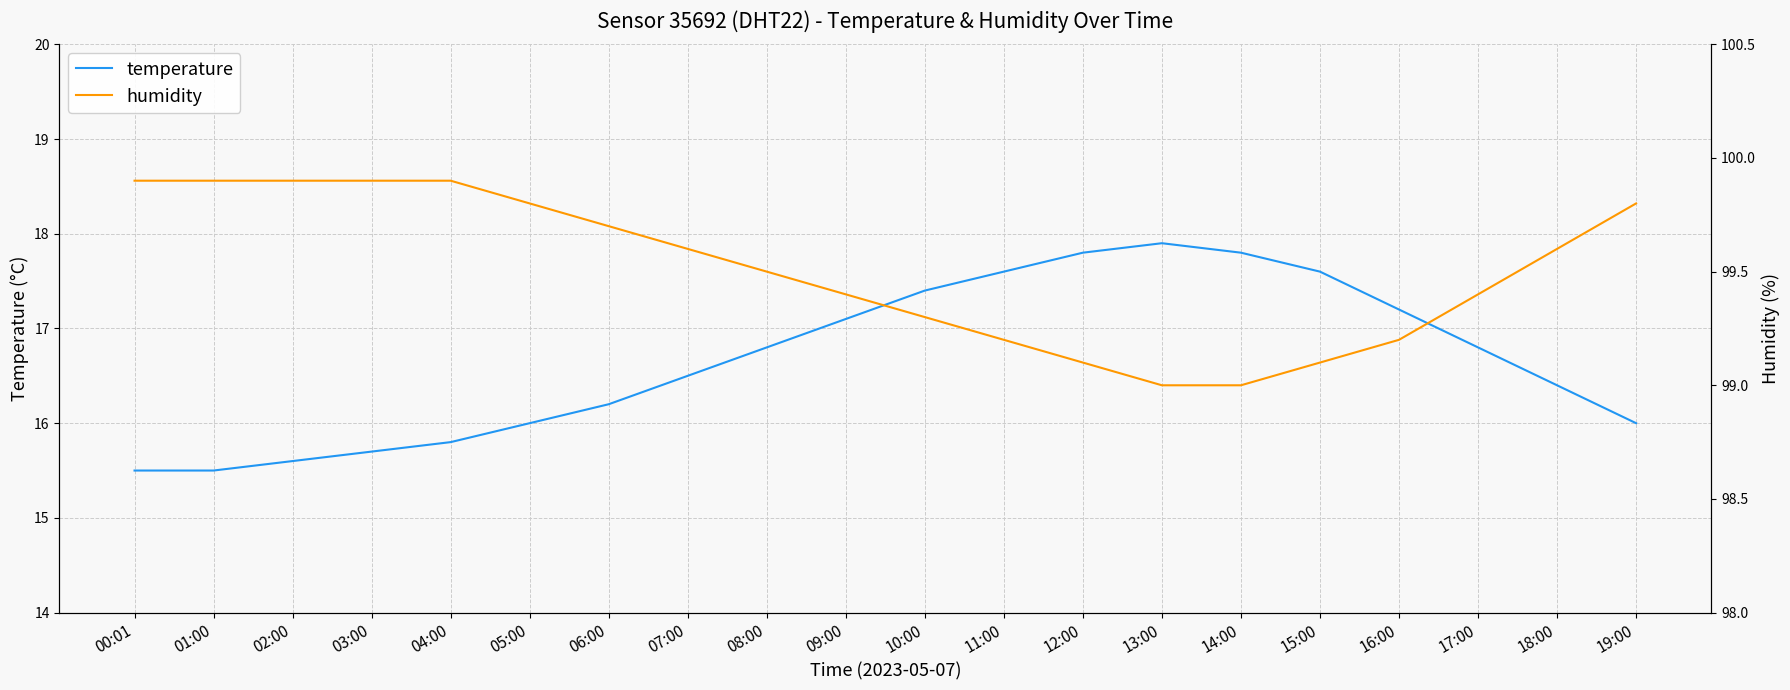

True or false: temperature and humidity intersect in this chart.

False